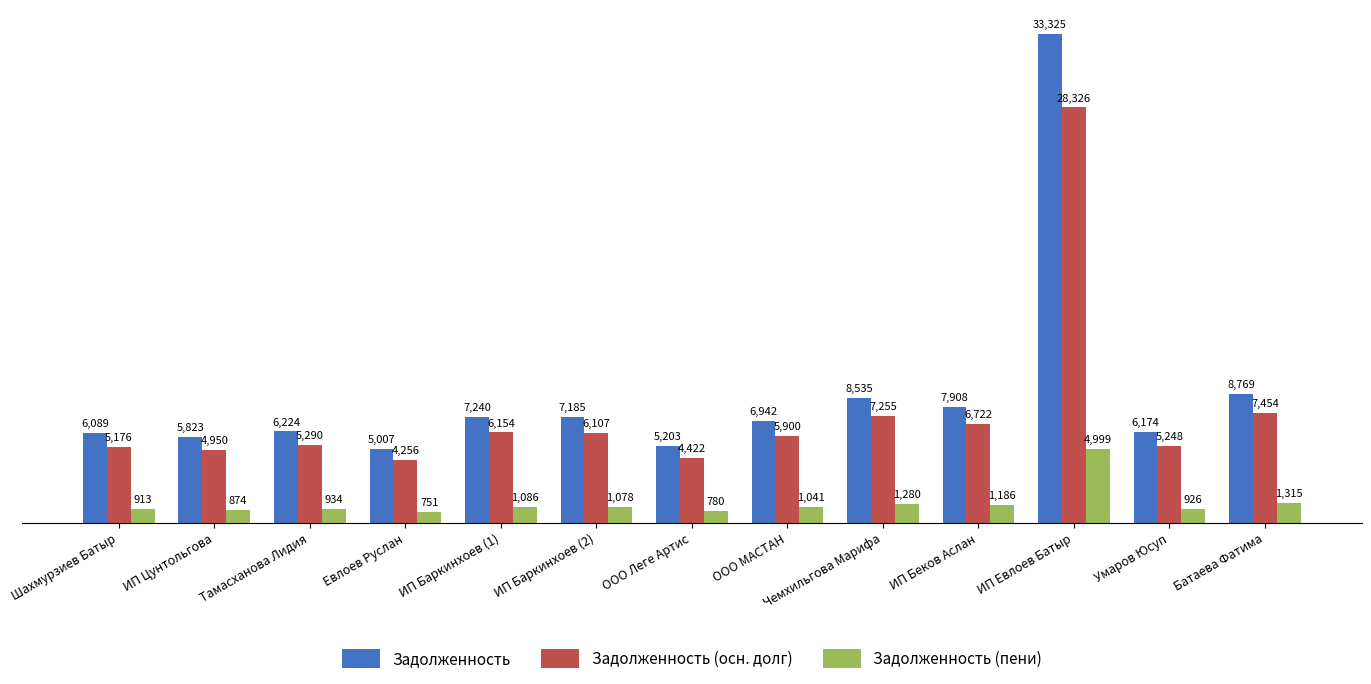

Where does the Задолженность (осн. долг) series first go above 5900?

ИП Баркинхоев (1)